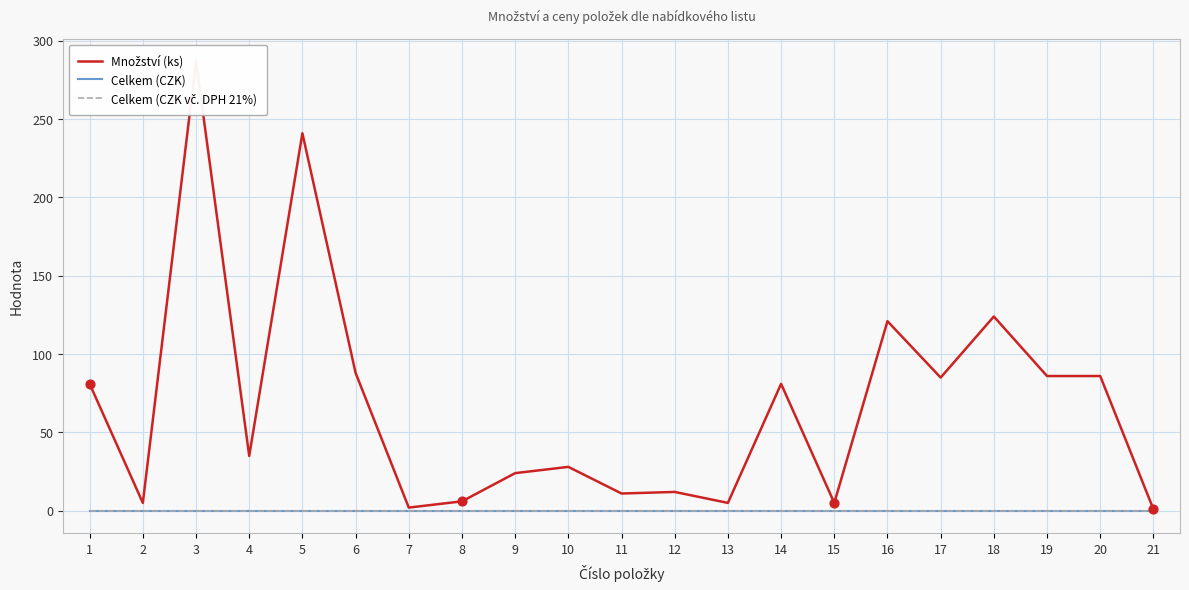

Which series has the largest Y range (max minus min)?

Množství (ks)